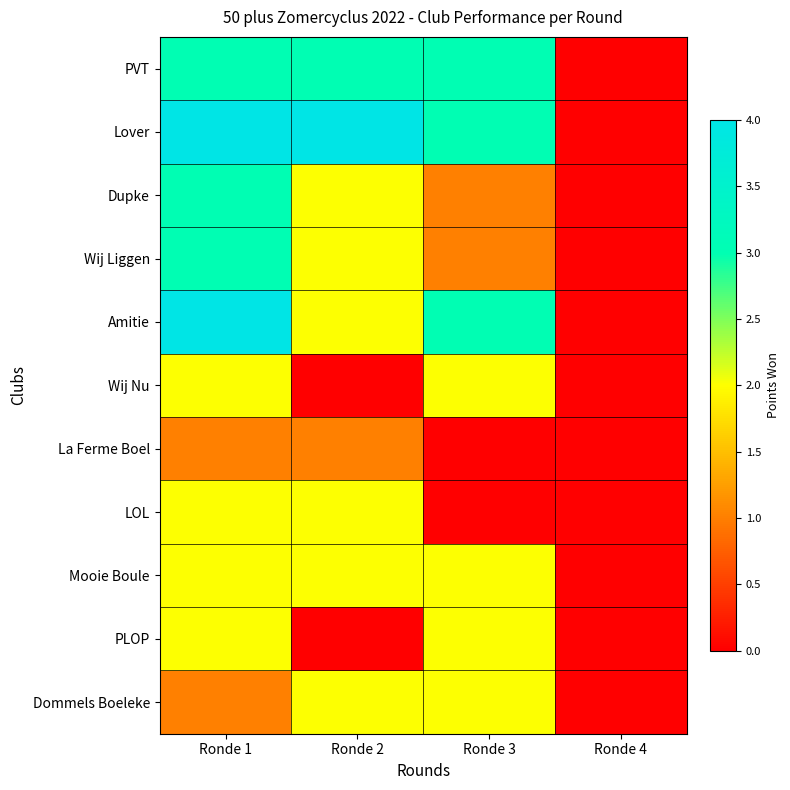

At how many categories does at least one series exceed 3?

2